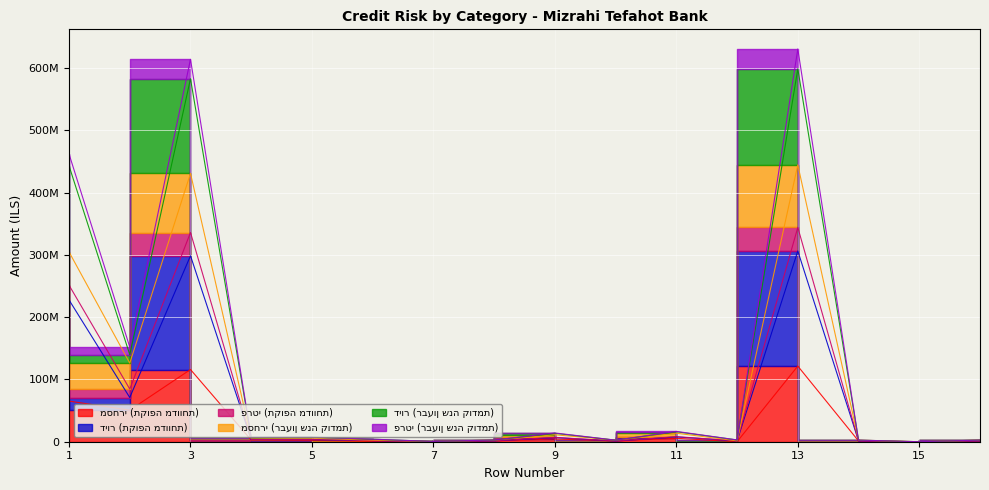

How many categories are shown in the chart?

16